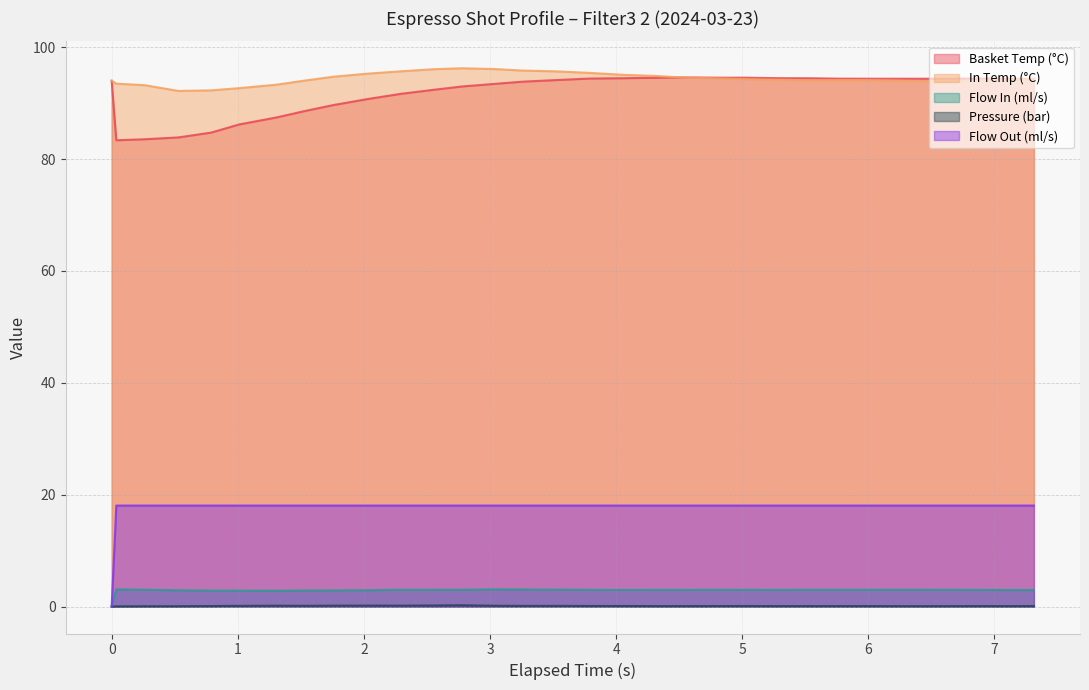

What is the maximum value for In Temp (°C)?

96.2